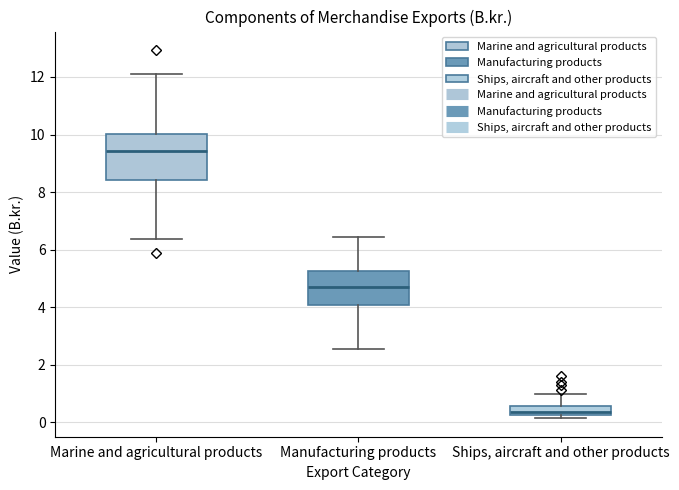

Reading left to right, transcribe this box plot: for each box, give where its median line is, the range the box spans, and where its two whiskers end, as read against the y-axis. The values are not printed on the chart, so give them approximately, as read against the axis.

Marine and agricultural products: median 9.4, box 8.4 to 10.0, whiskers 6.4 to 12.2
Manufacturing products: median 4.8, box 4.0 to 5.2, whiskers 2.6 to 6.4
Ships, aircraft and other products: median 0.4, box 0.2 to 0.6, whiskers 0.2 (just below the box's lower edge) to 1.0